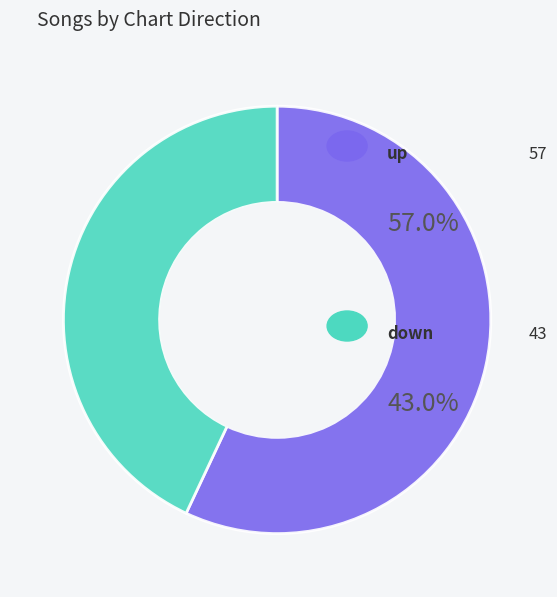

Does any single category account for the majority?

Yes